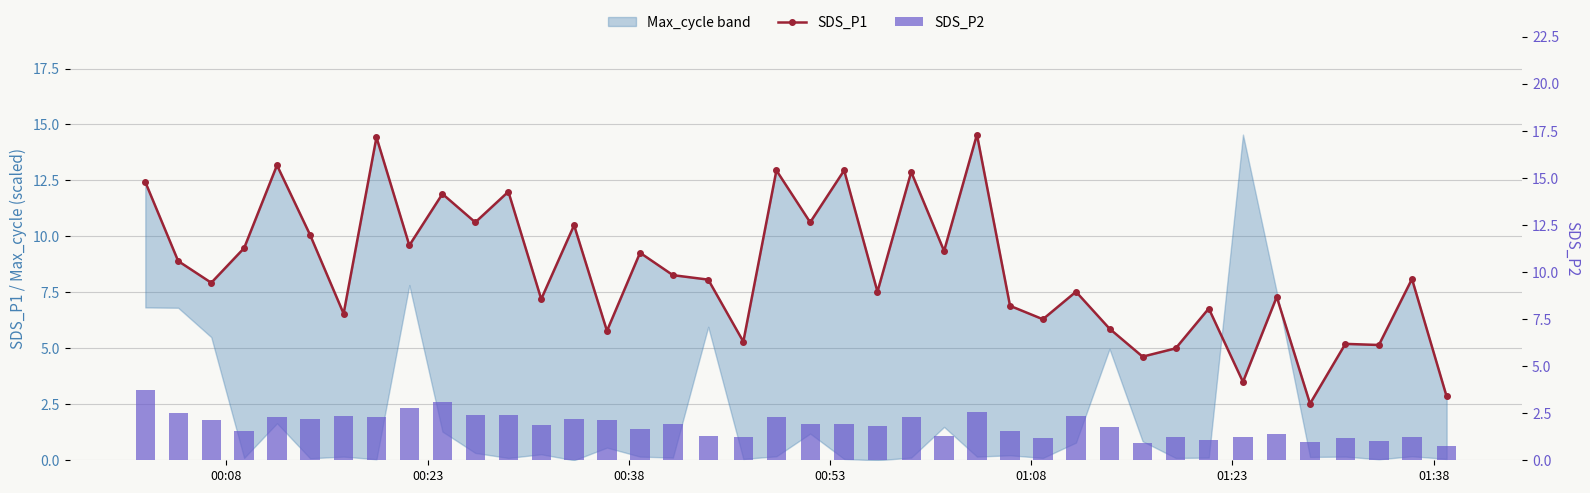

How many values in the SDS_P2 series exceed 1?

36